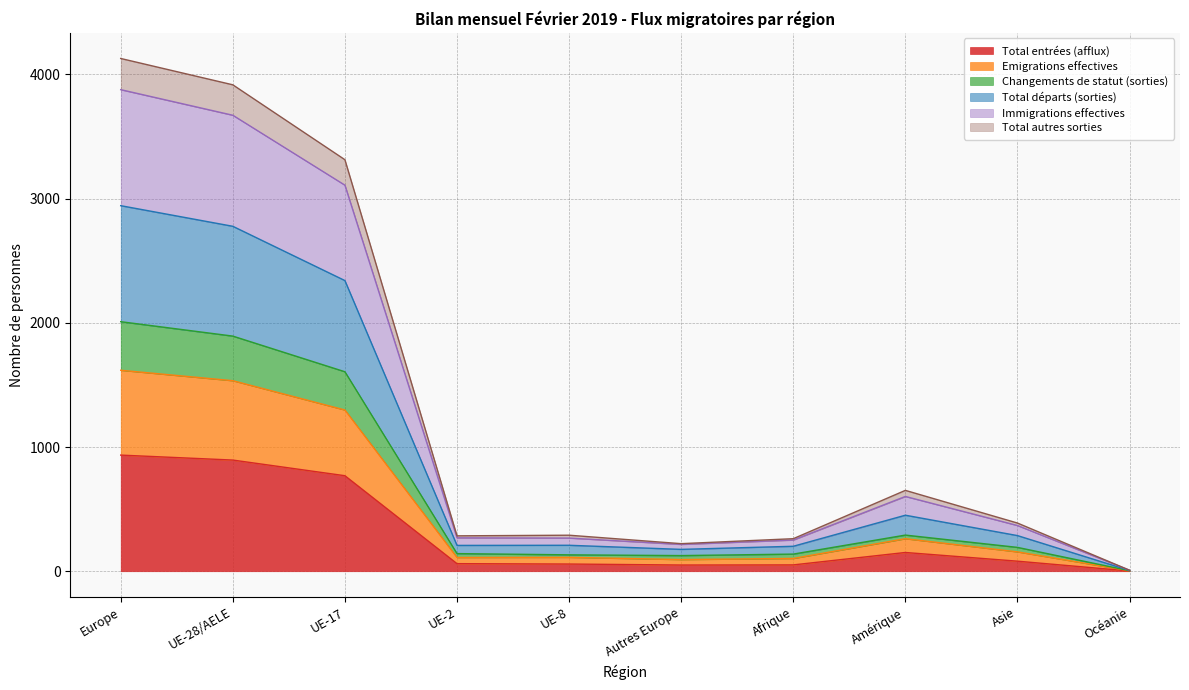

What is the highest value of the Total entrées (afflux) series?

935